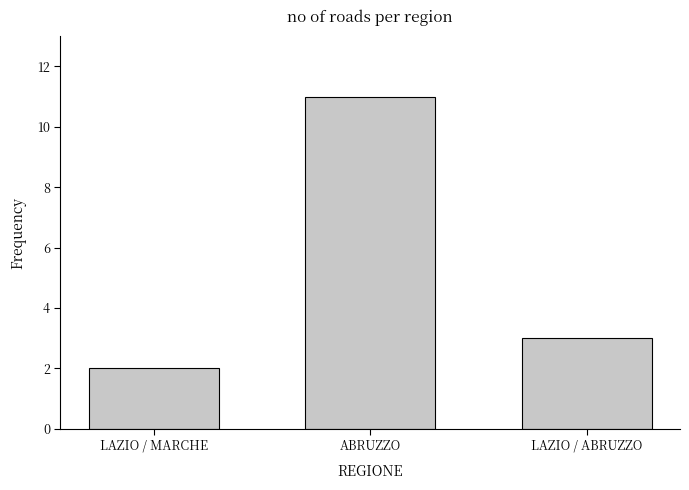

List the labels in order of value, smallest first.

LAZIO / MARCHE, LAZIO / ABRUZZO, ABRUZZO